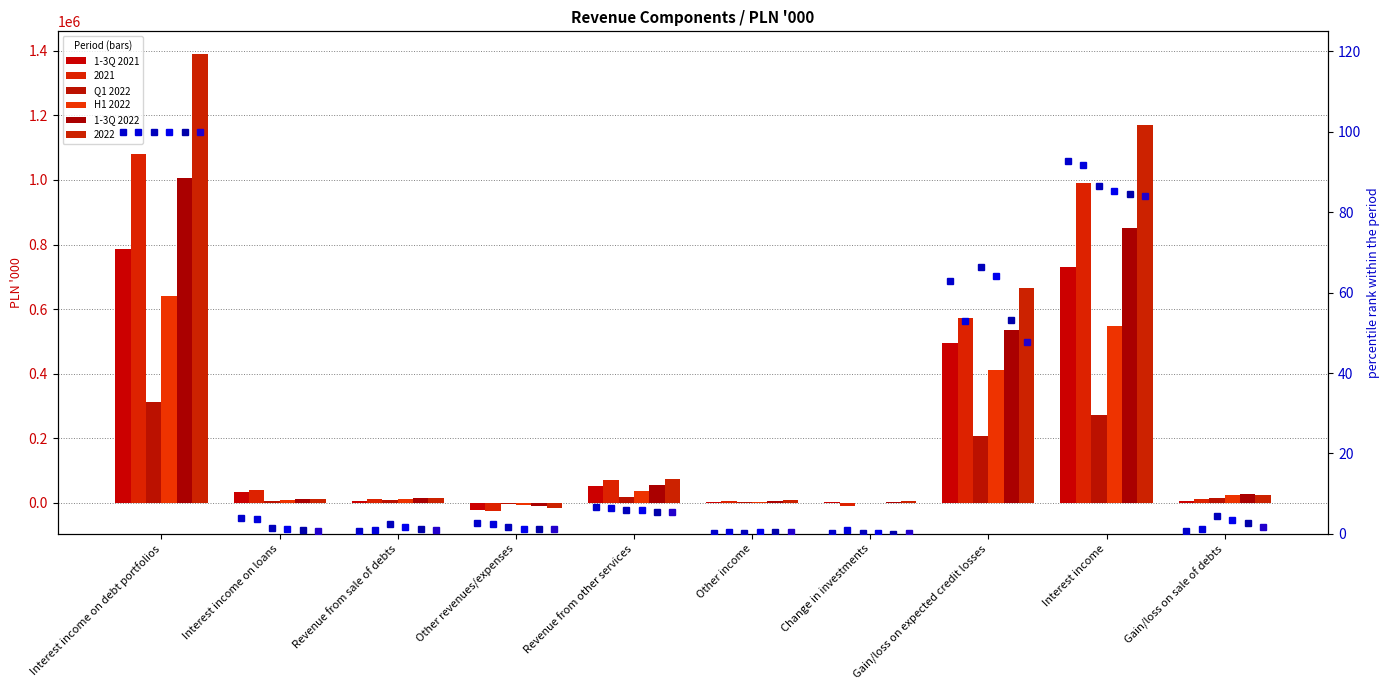

What is the label of the 6th bar from the right?

Revenue from other services